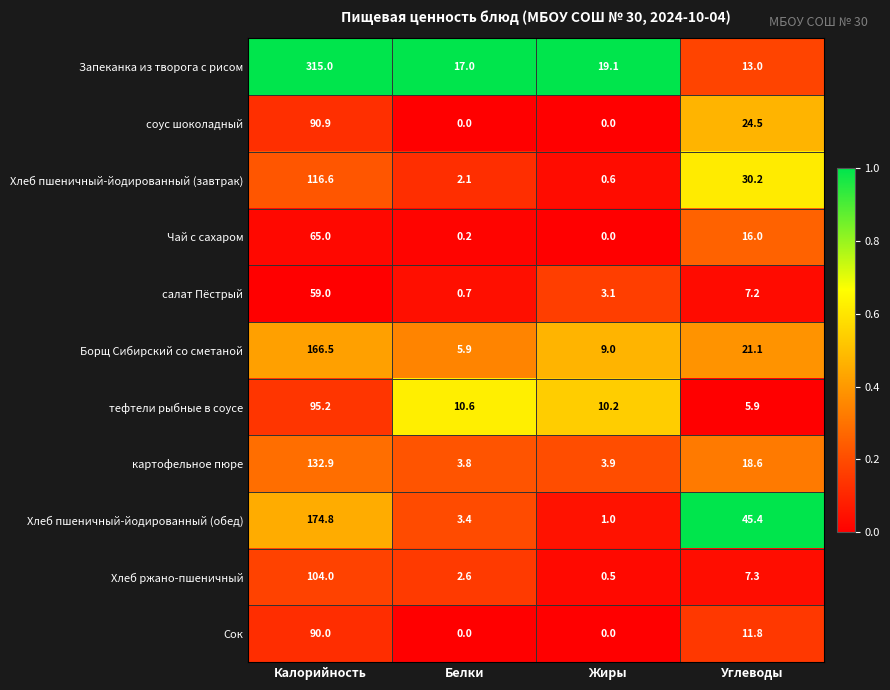

What is the total value across all series at Калорийность?

1409.9